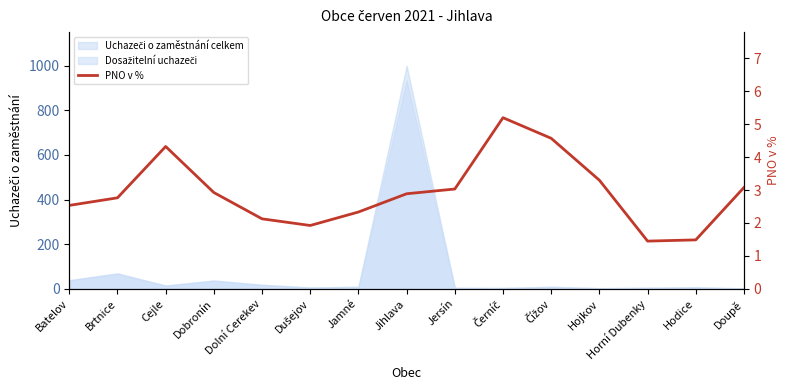

At which category does the data reach its first local peak?

Cejle